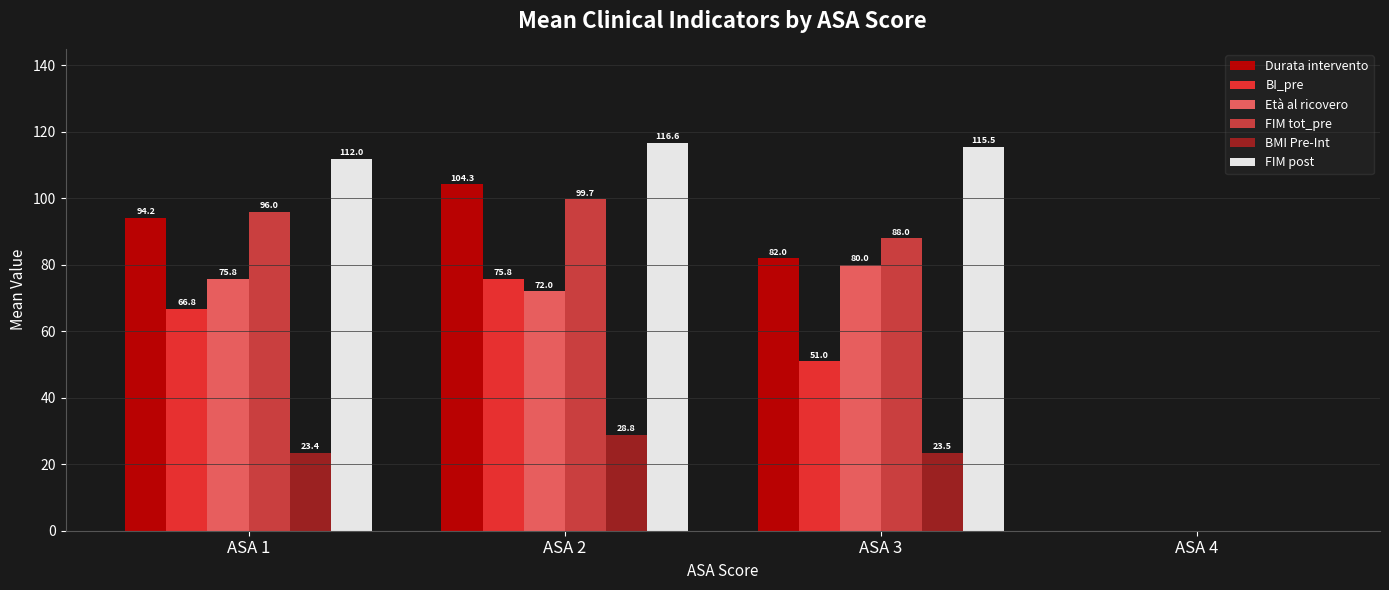

How many series are shown in this chart?

6